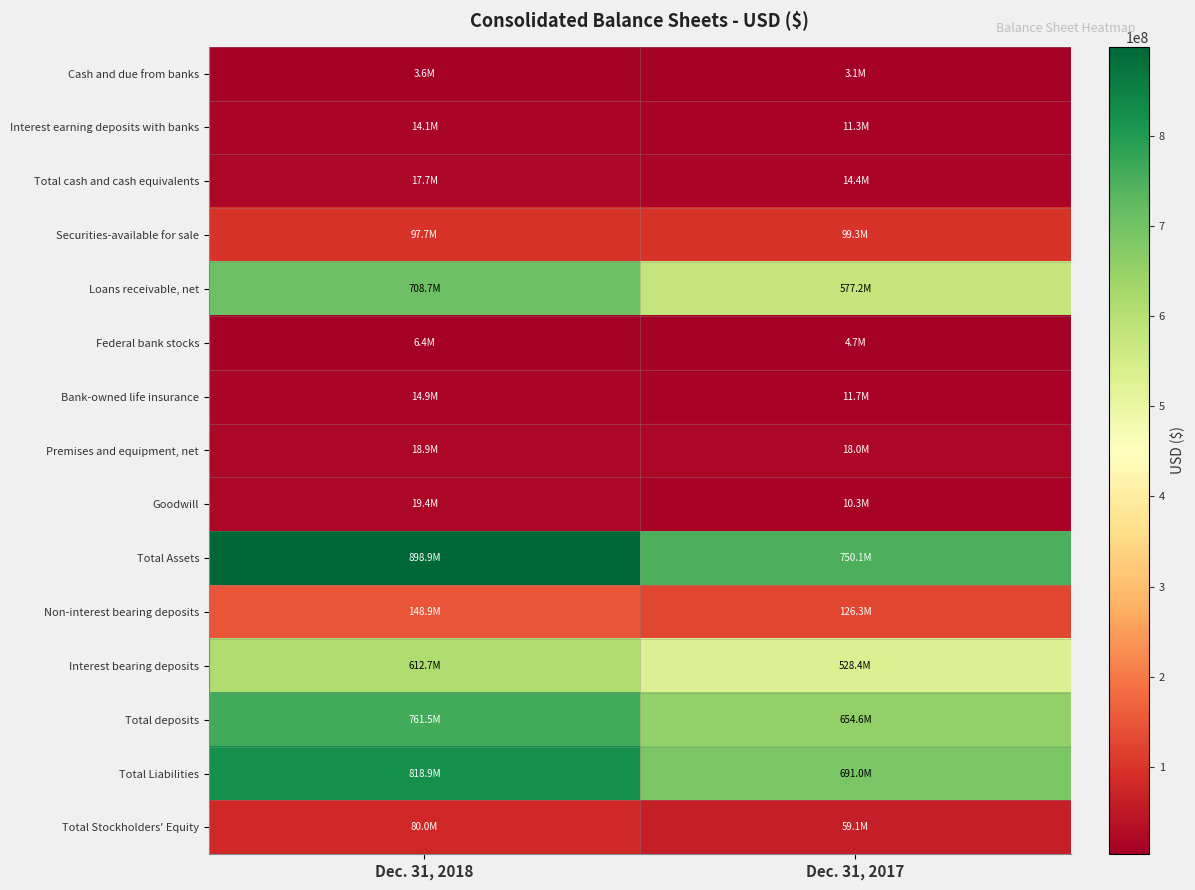

How many categories are shown in the chart?

2